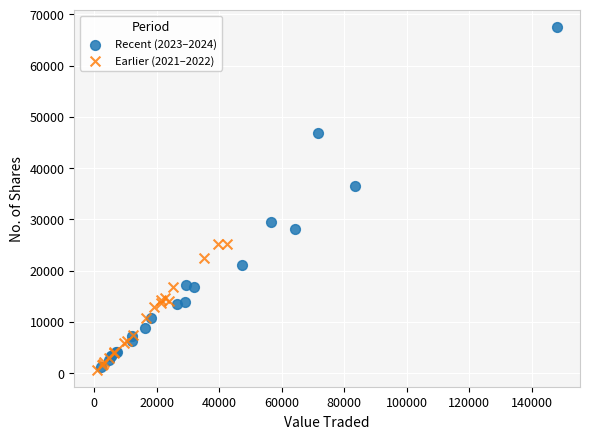

Which series has the largest Y range (max minus min)?

Recent (2023–2024)